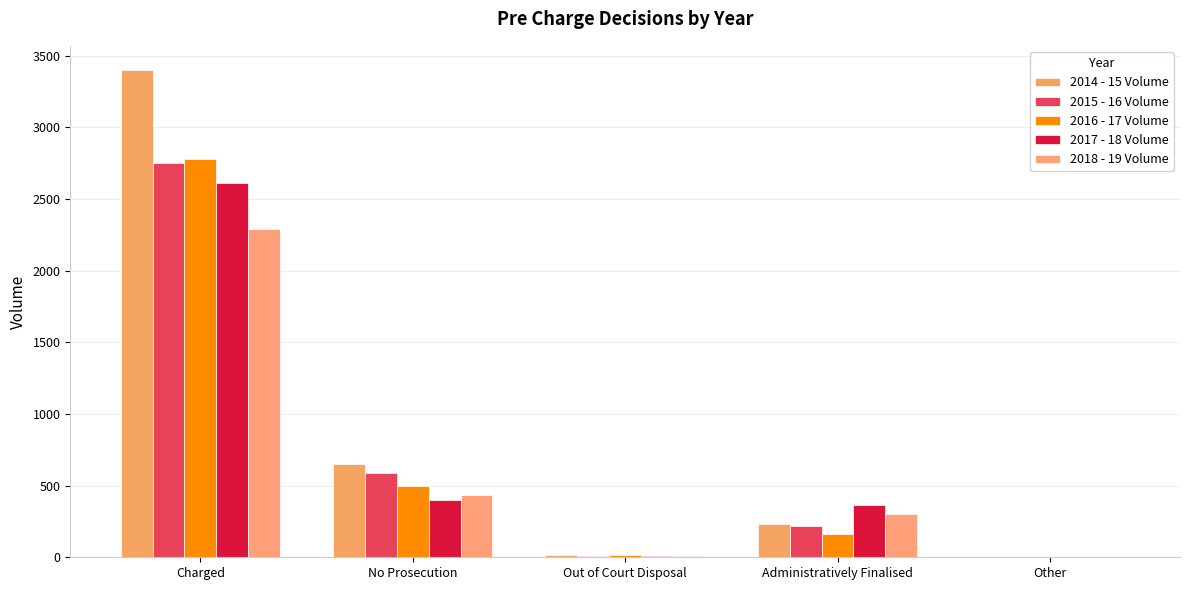

What is the label of the 1st bar from the left?

Charged